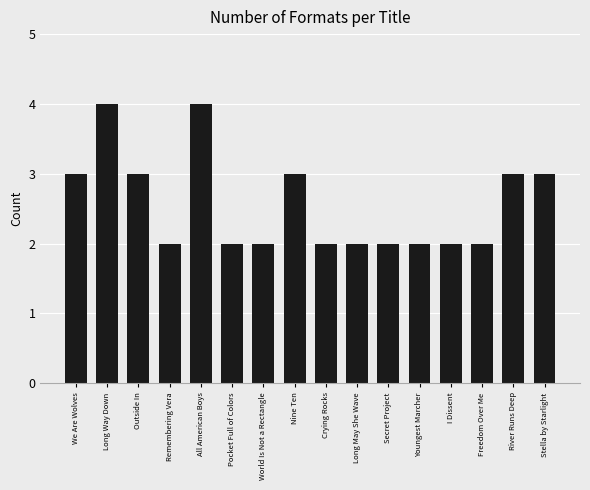

Approximately how many times larger is the value at Crying Rocks compared to Freedom Over Me?

1.0